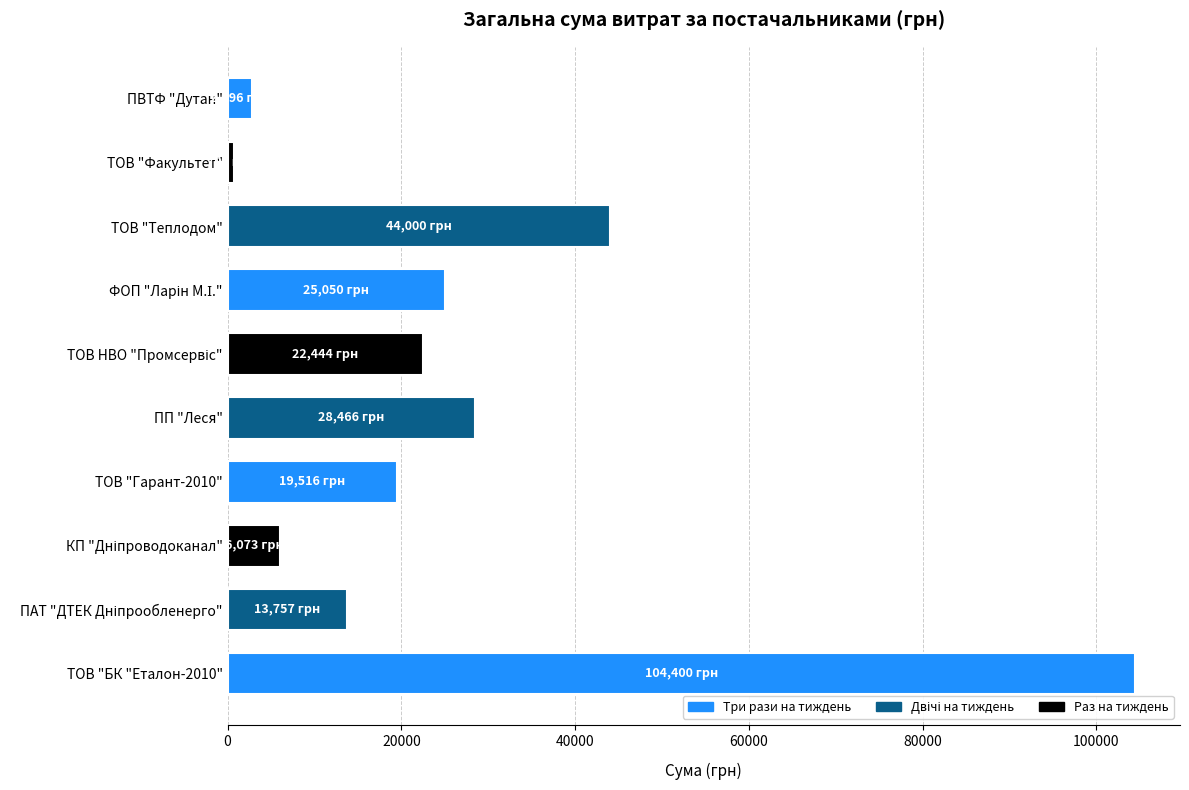

How many bars are there in total?

10